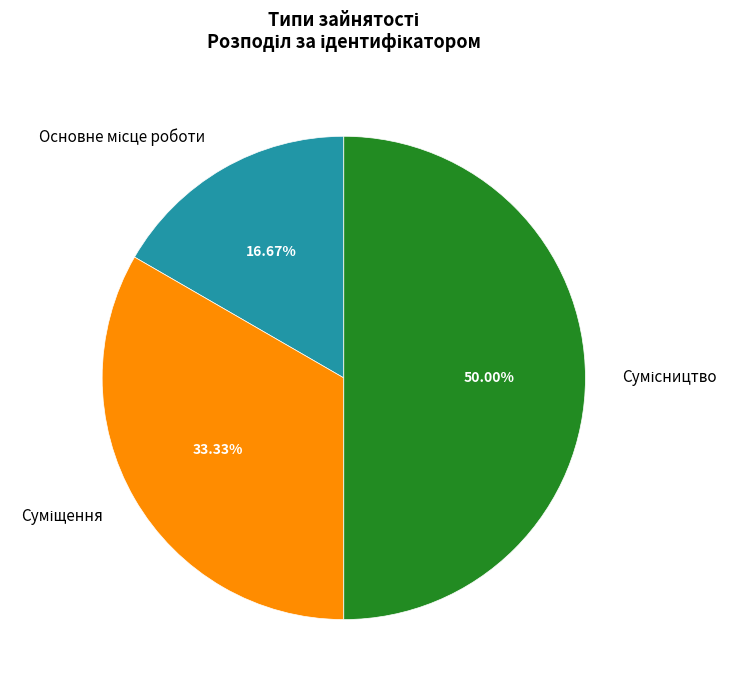

Rank the categories by value from lowest to highest.

Основне місце роботи, Суміщення, Сумісництво